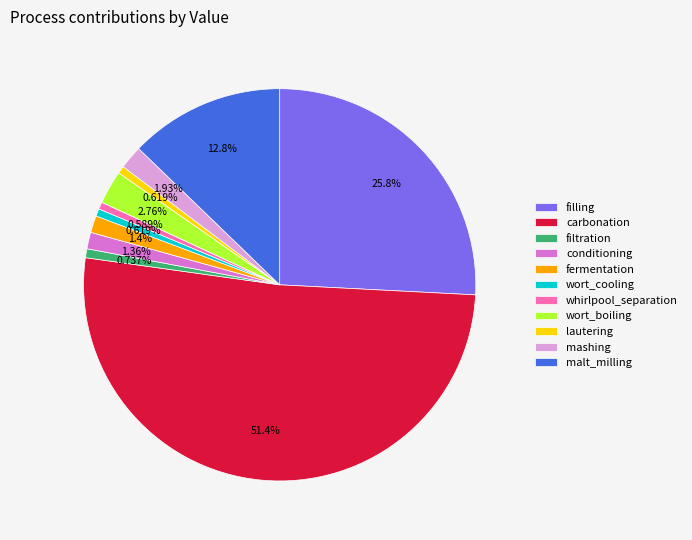

What percentage is NOT represented by fermentation?

98.6%